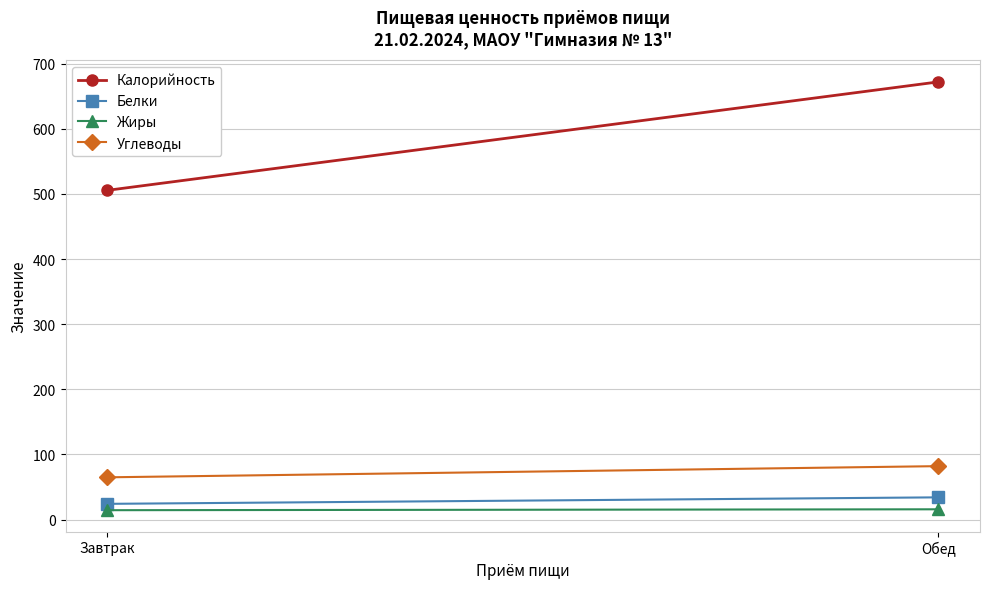

What is the total value across all series at Завтрак?

609.0